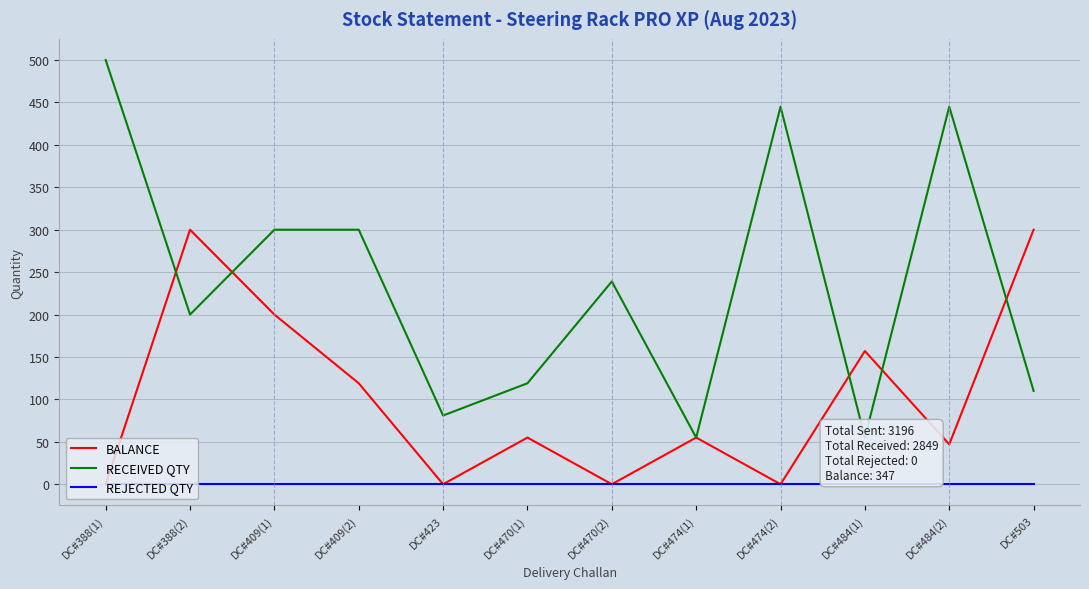

What is the label of the 8th point from the left?

DC#474(1)